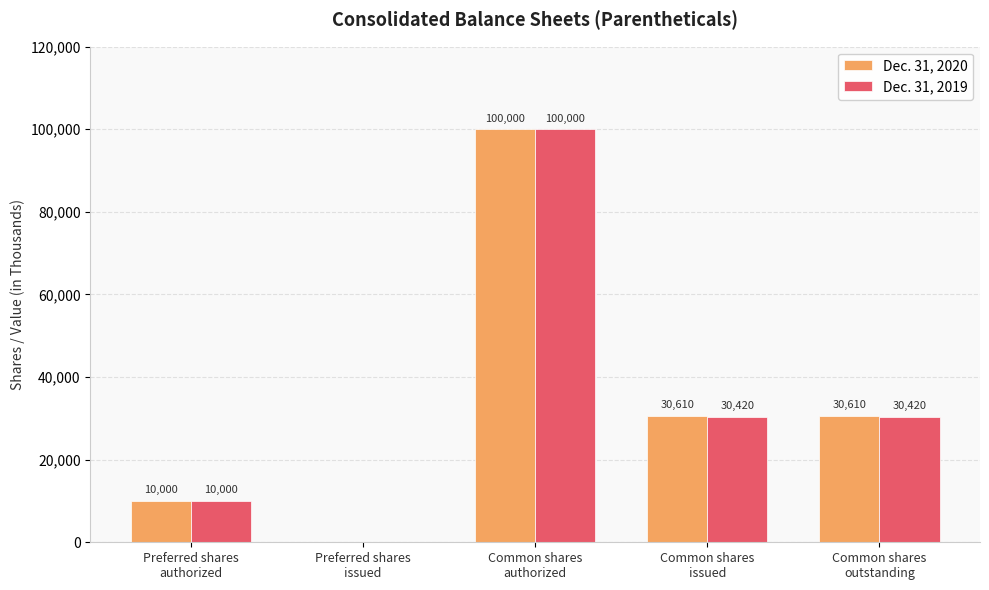

How many positive values does the Dec. 31, 2019 series have?

4